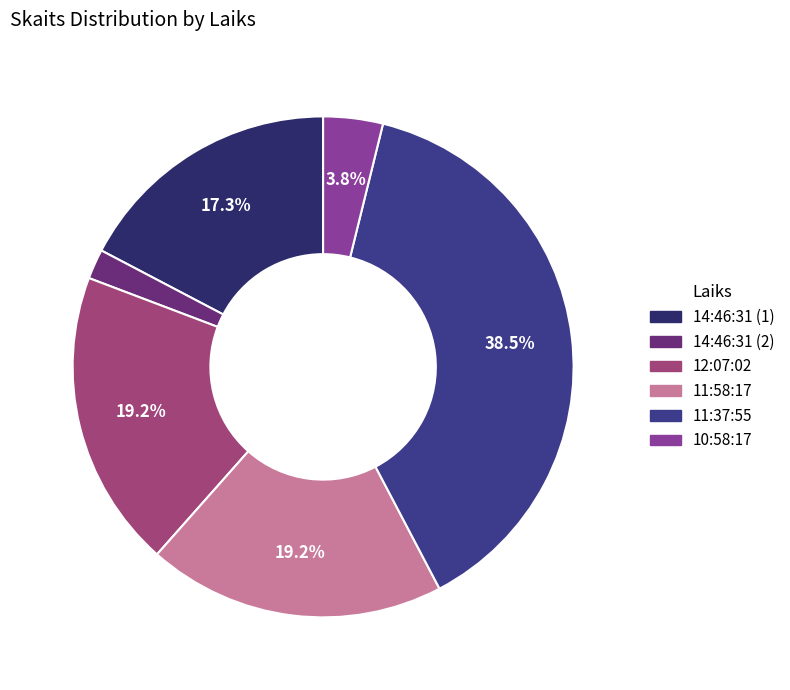

Combined, do 10:58:17 and 12:07:02 account for over 50%?

No